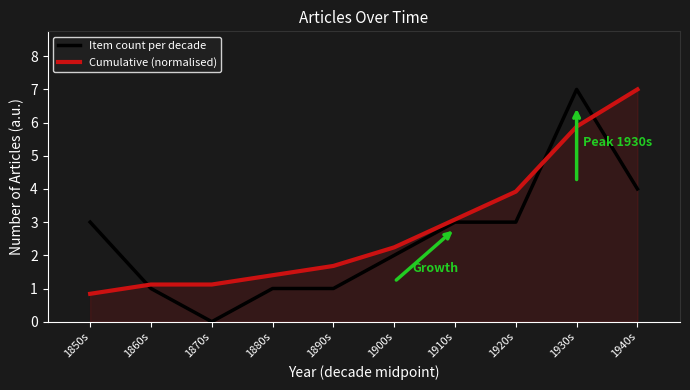

True or false: Item count per decade has a value of 3.0 at 1910s.

True